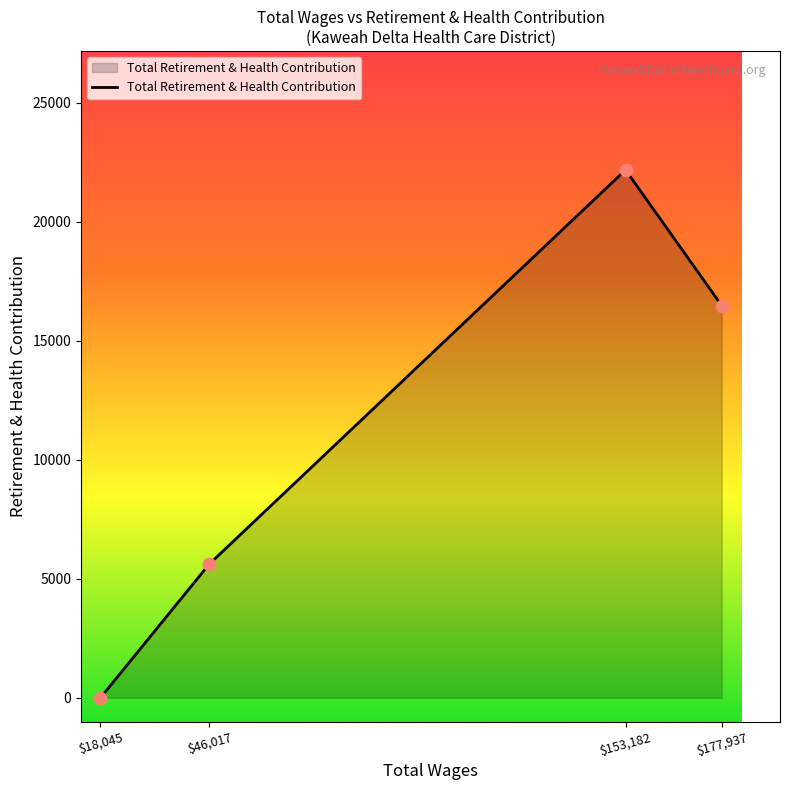

Between $18,045 and $177,937, which is larger?

$177,937